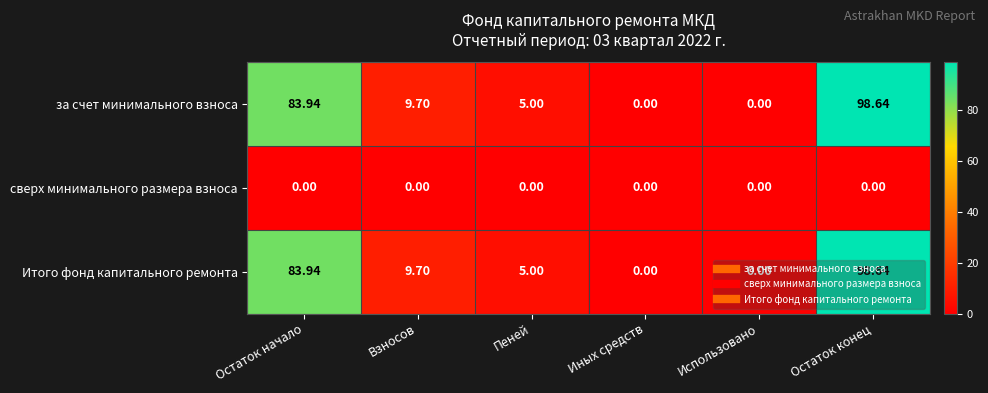

At which category is the sum across all series the highest?

Остаток конец